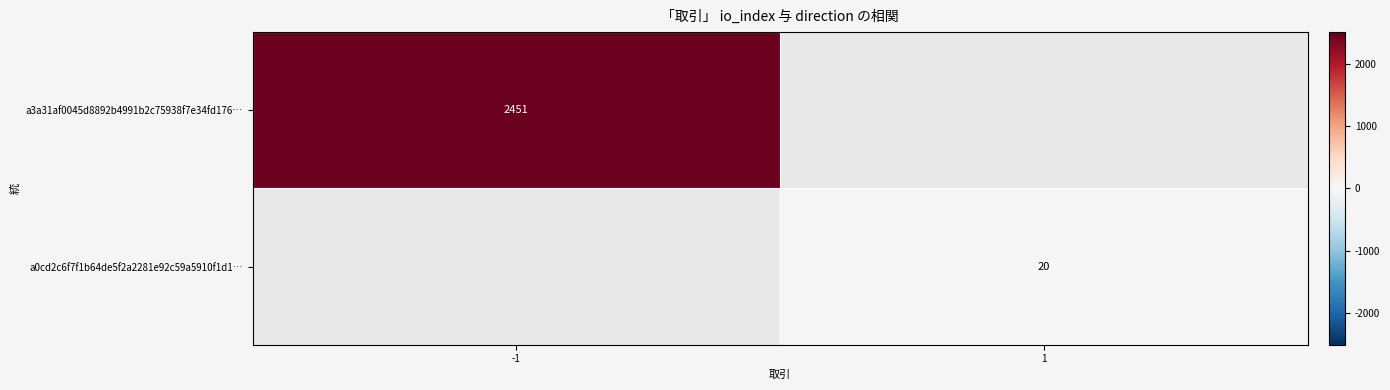

The a3a31af0045d8892b4991b2c75938f7e34fd176… series shows 608 at -1. True or false?

False